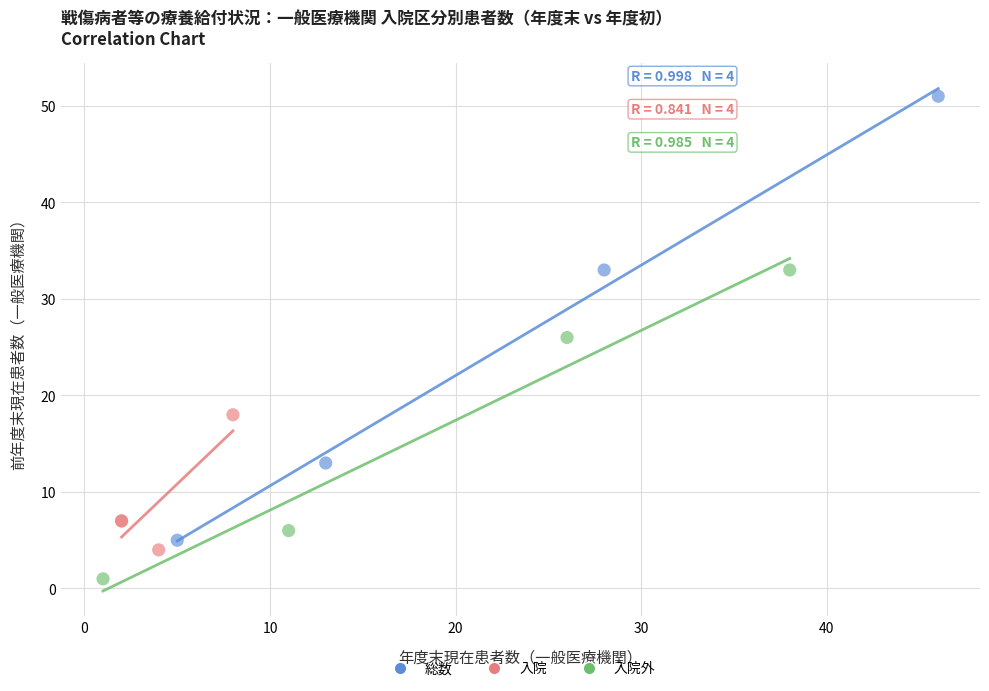

Which series reaches the maximum Y coordinate?

総数